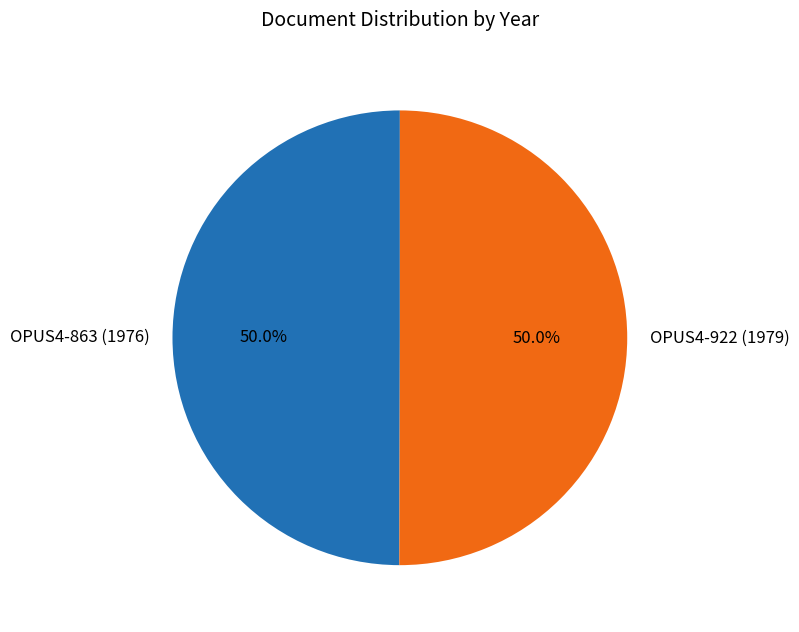

What is the ratio of the value at OPUS4-922 (1979) to the value at OPUS4-863 (1976)?

1.0